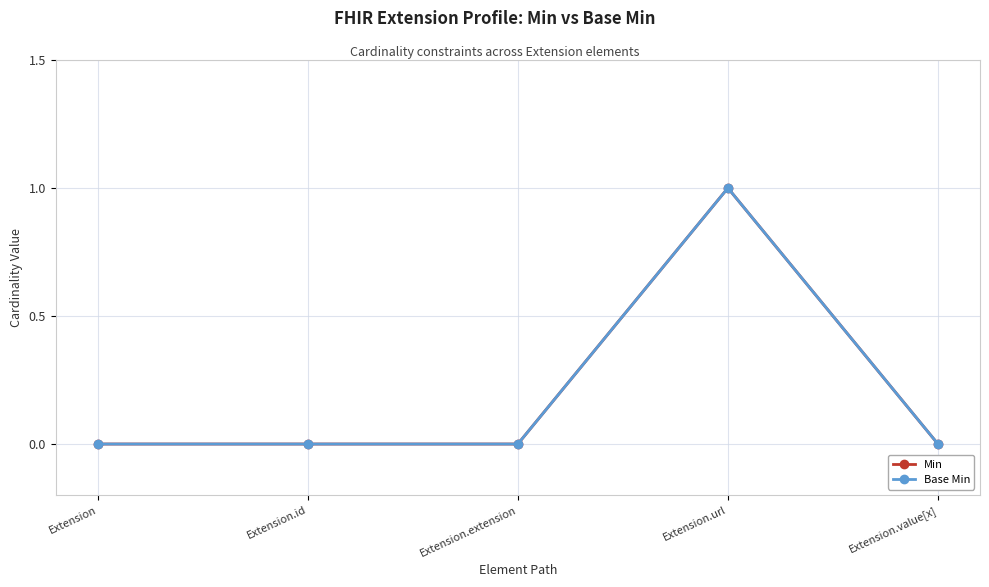

At which label is Min closest to 0?

Extension